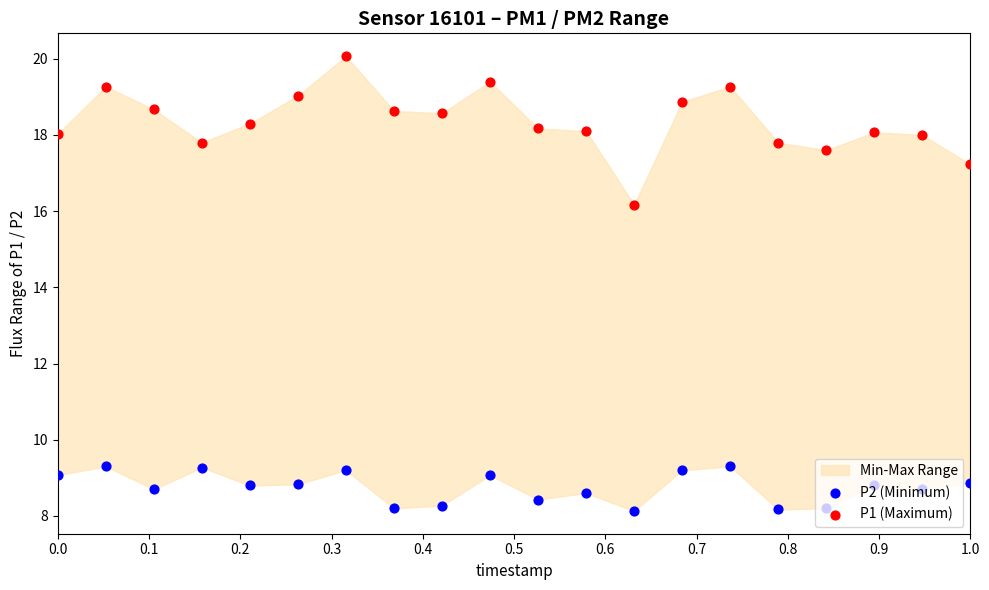

Which series has the largest total across all categories?

P1 (Maximum)